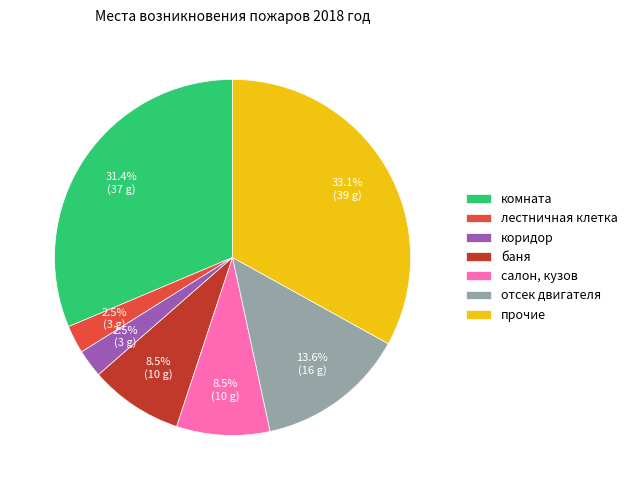

Does отсек двигателя account for over 50% of the chart?

No